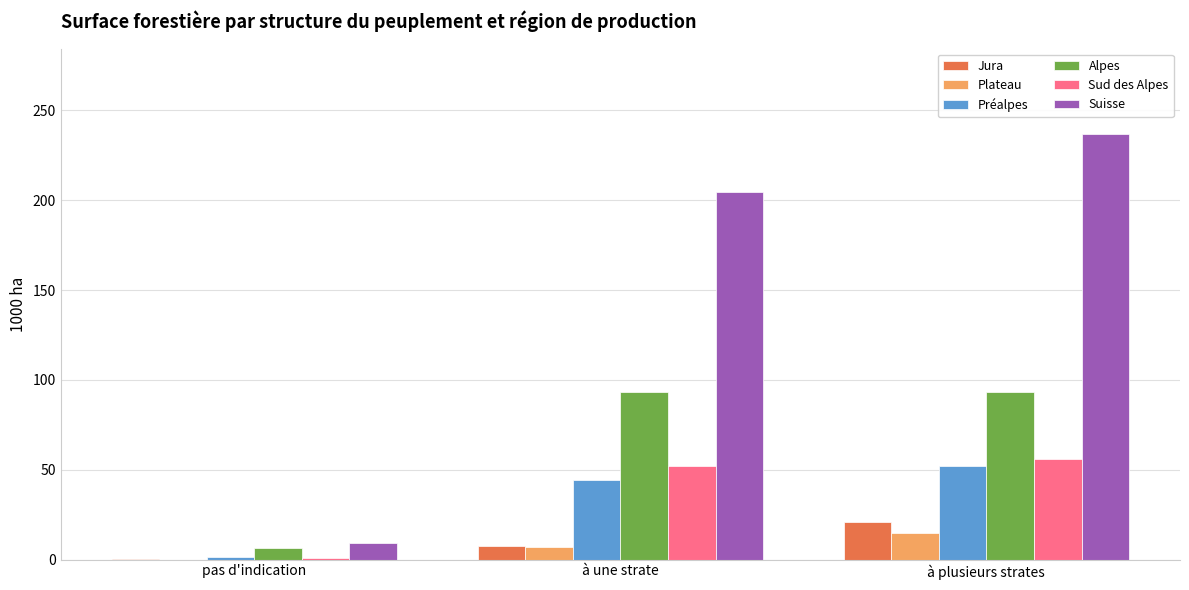

Where is Sud des Alpes nearest to the value 28?

à une strate